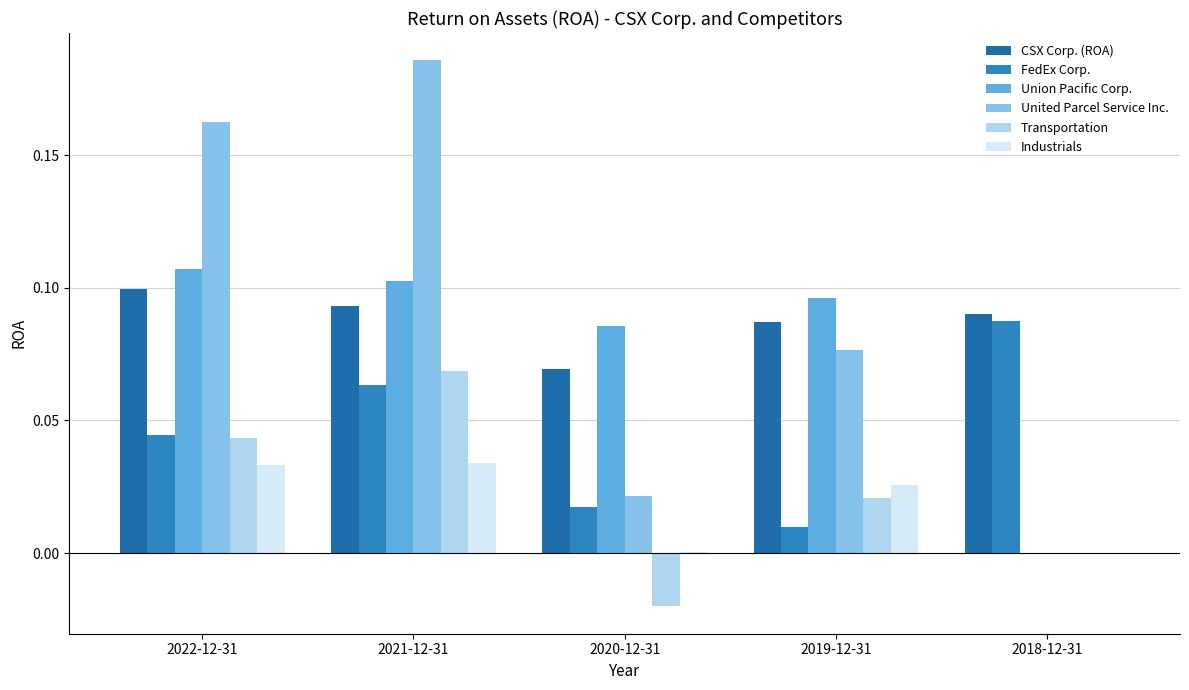

Reading left to right, list all the values displayed in this chart.

CSX Corp. (ROA): 2022-12-31=0.1	2021-12-31=0.1	2020-12-31=0.1	2019-12-31=0.1	2018-12-31=0.1
FedEx Corp.: 2022-12-31=0.0	2021-12-31=0.1	2020-12-31=0.0	2019-12-31=0.0	2018-12-31=0.1
Union Pacific Corp.: 2022-12-31=0.1	2021-12-31=0.1	2020-12-31=0.1	2019-12-31=0.1	2018-12-31=0.0
United Parcel Service Inc.: 2022-12-31=0.2	2021-12-31=0.2	2020-12-31=0.0	2019-12-31=0.1	2018-12-31=0.0
Transportation: 2022-12-31=0.0	2021-12-31=0.1	2020-12-31=-0.0	2019-12-31=0.0	2018-12-31=0.0
Industrials: 2022-12-31=0.0	2021-12-31=0.0	2020-12-31=0.0	2019-12-31=0.0	2018-12-31=0.0